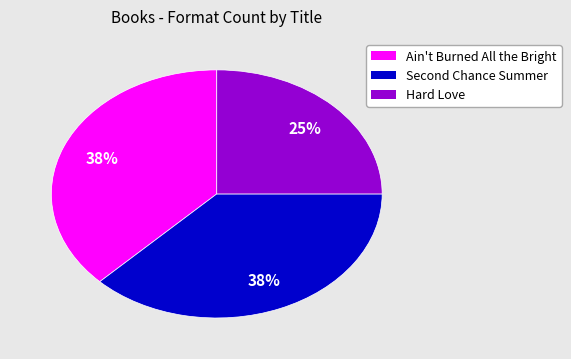

How many slices are in this pie chart?

3